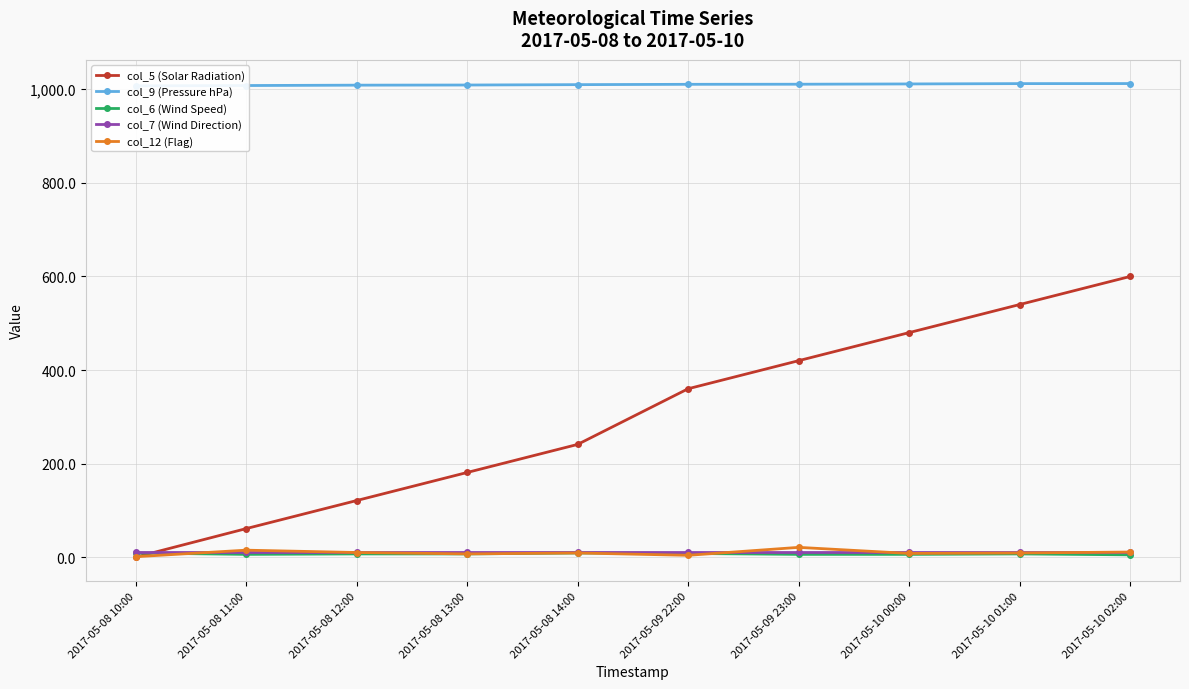

Which category has the highest value in the col_12 (Flag) series?

2017-05-09 23:00